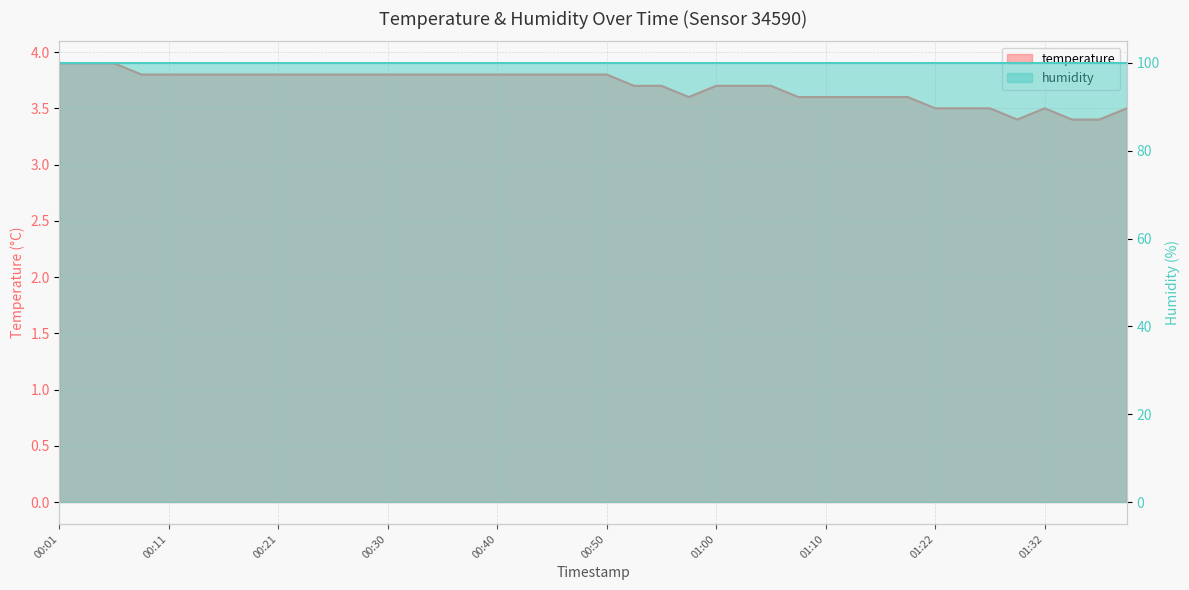

How many values are between 3 and 4?

40